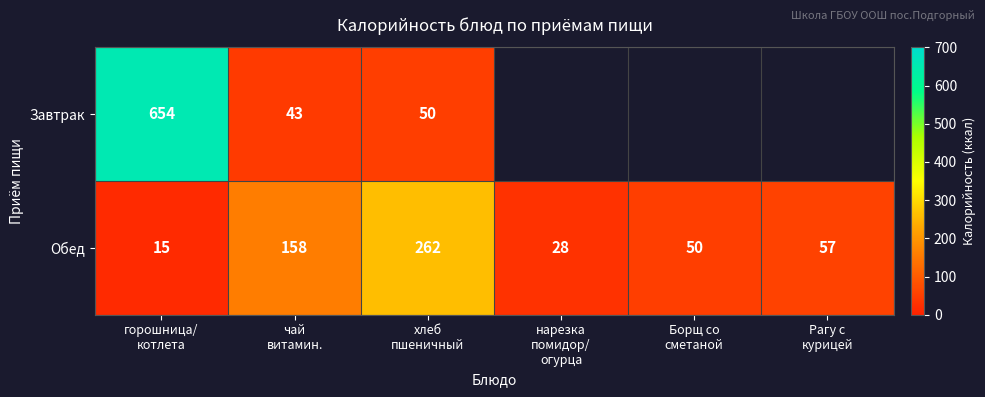

The value of Завтрак at горошница/ котлета is 1037.5. True or false?

False